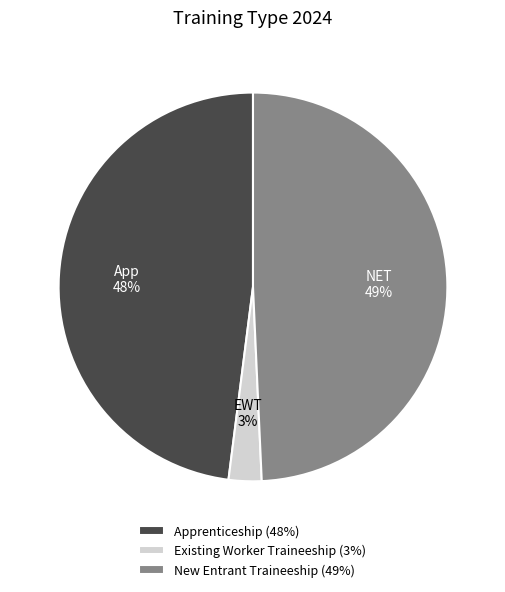

Combined, do New Entrant Traineeship (49%) and Apprenticeship (48%) account for over 50%?

Yes